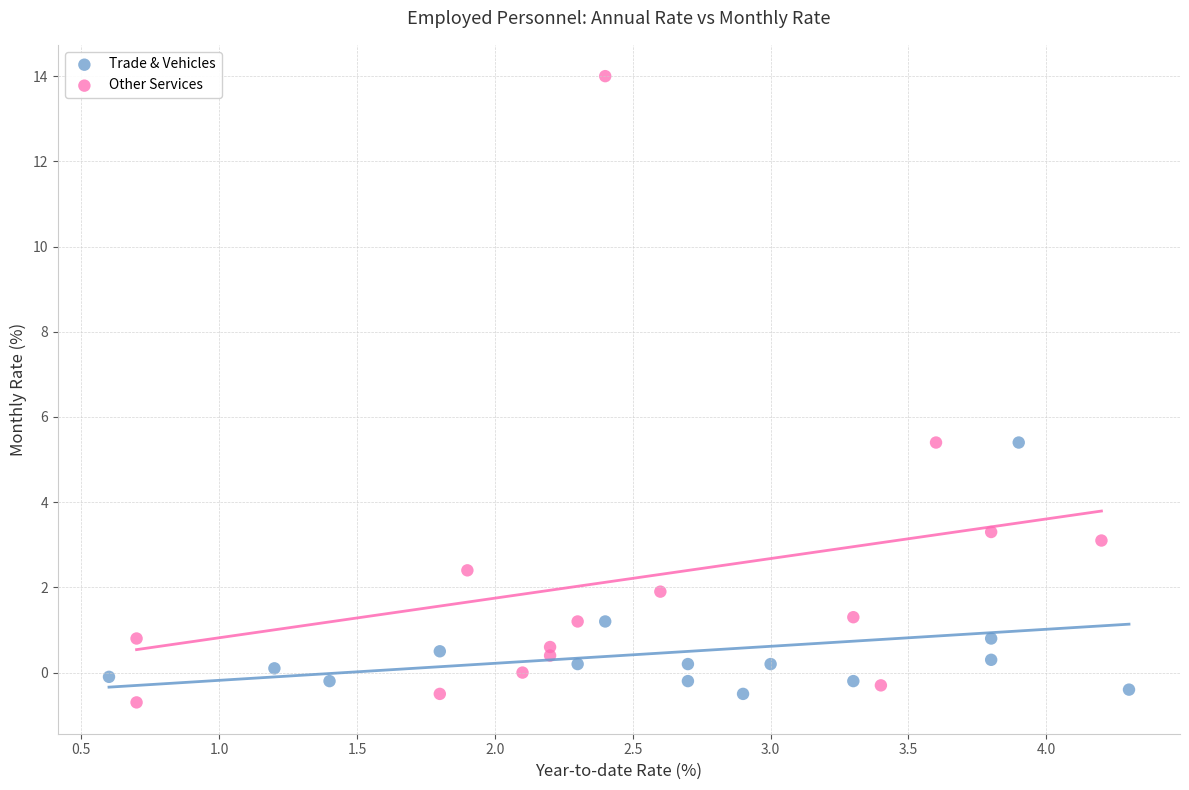

Which series reaches the maximum Y coordinate?

Other Services